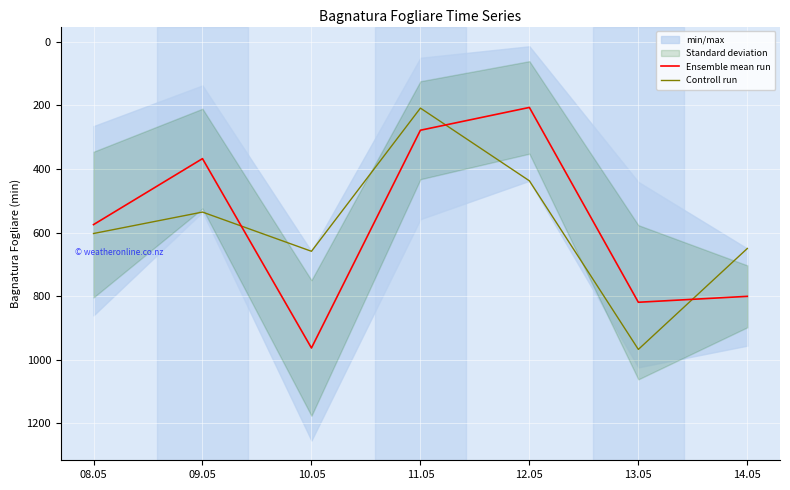

List the series in order of their peak value, lowest first.

Ensemble mean run, Controll run